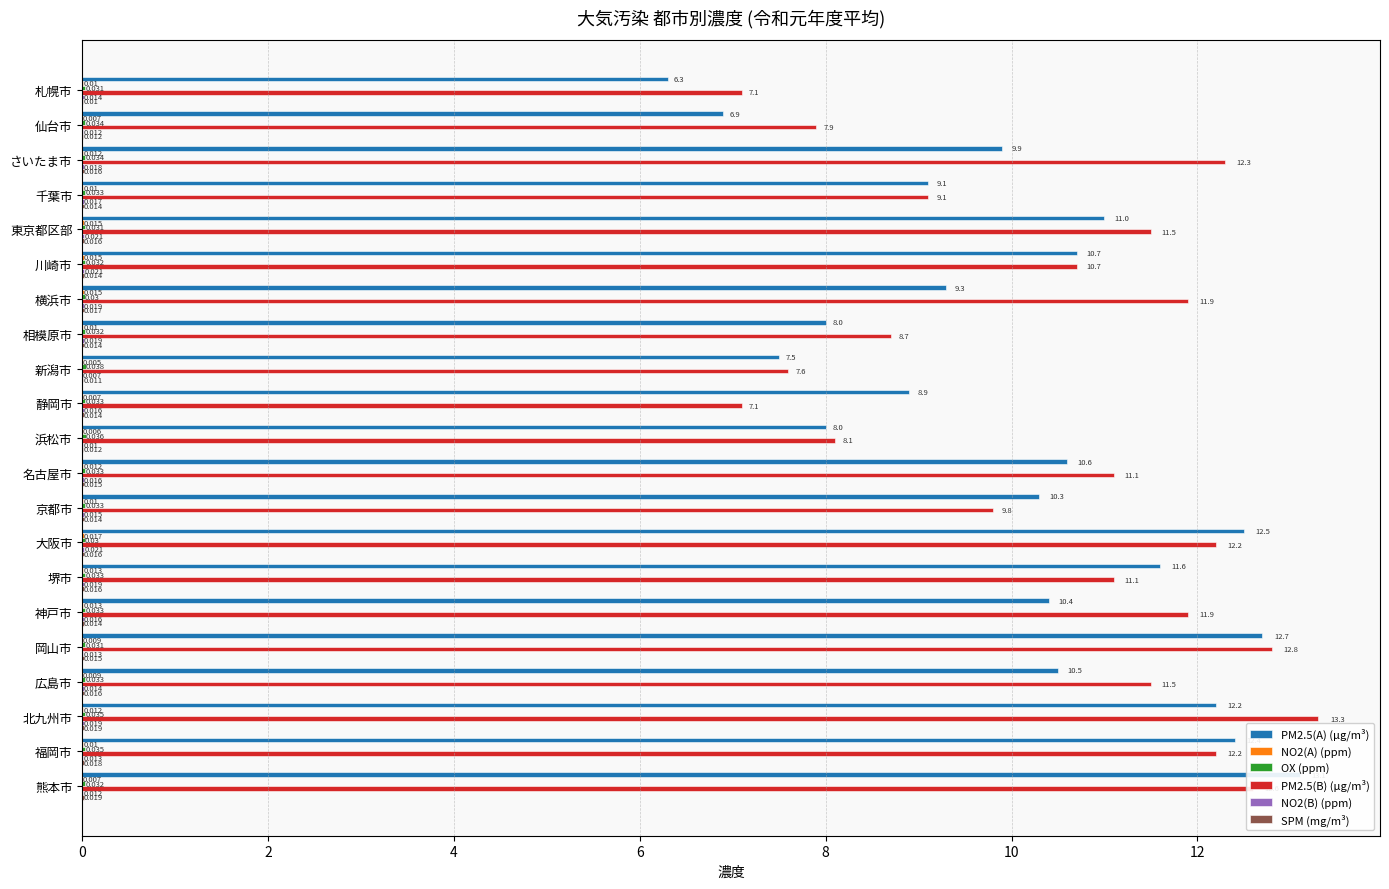

The NO2(A) (ppm) series shows 0.0 at 新潟市. True or false?

True